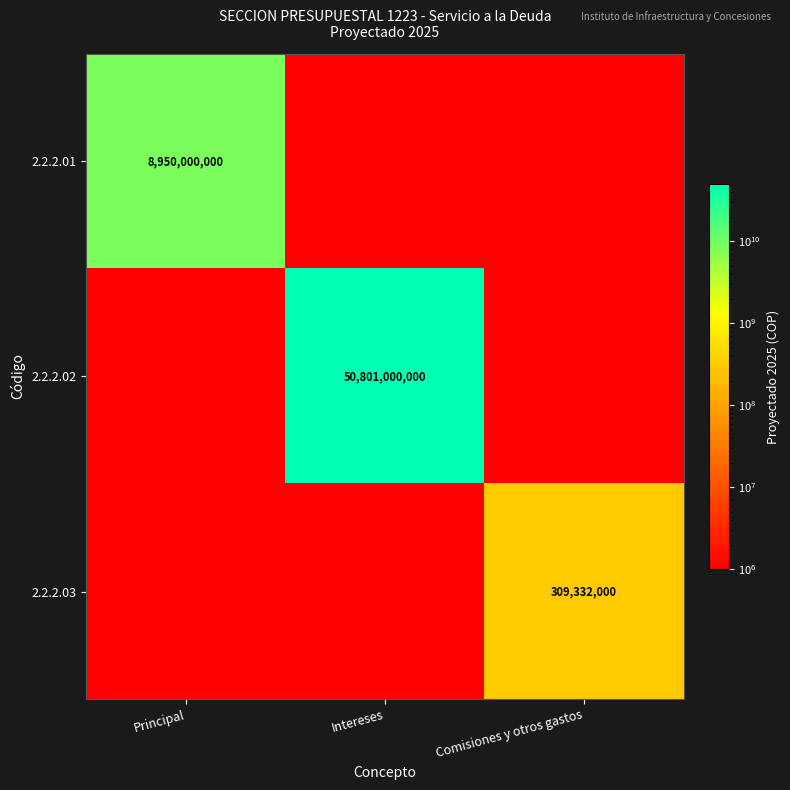

True or false: 2.2.2.01 has a value of 8950000000 at Principal.

True